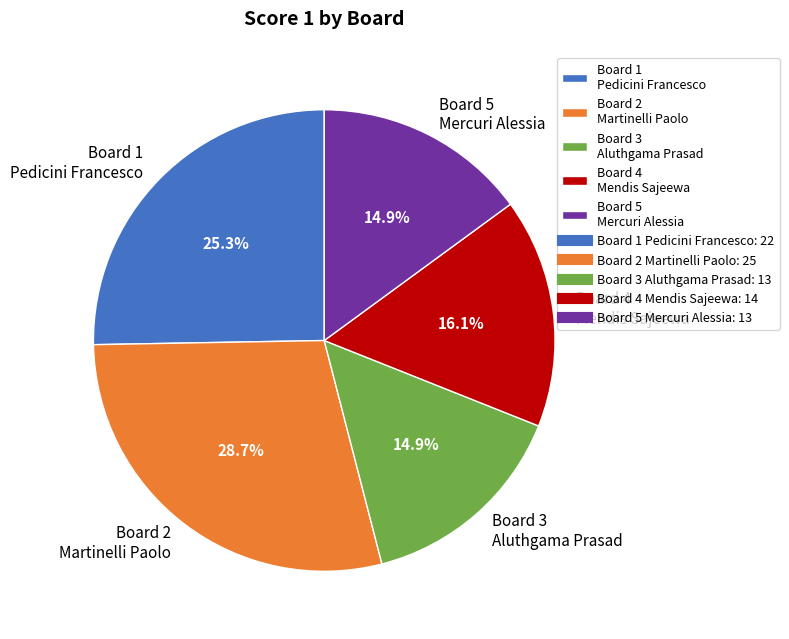

To the nearest percent, what is the difference between the largest and smallest slice percentages?

14%